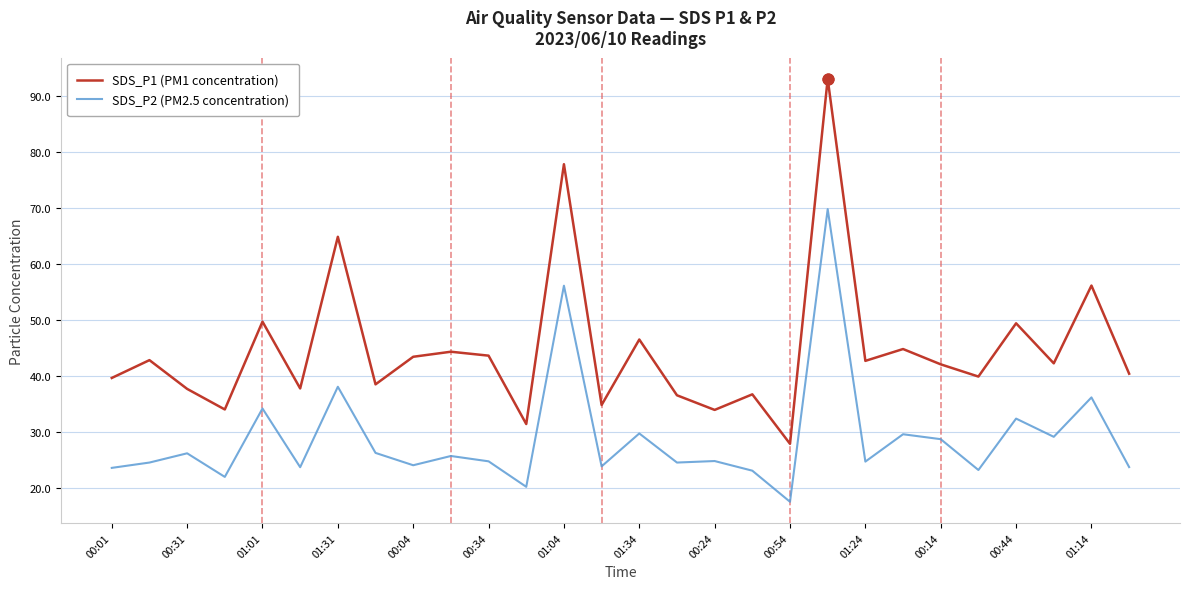

Which series has the largest total across all categories?

SDS_P1 (PM1 concentration)